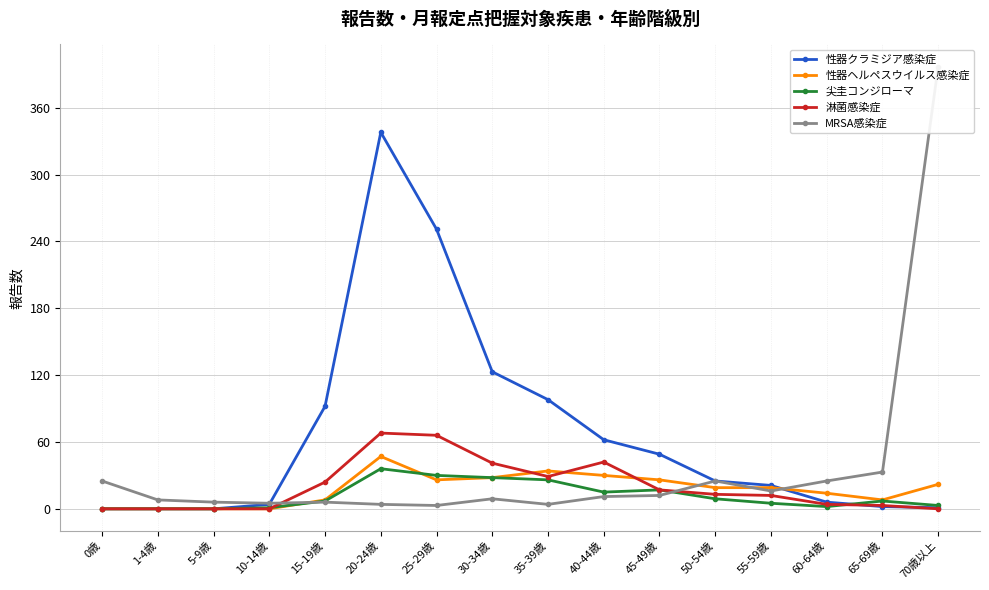

The 性器クラミジア感染症 series shows 6 at 60-64歳. True or false?

True